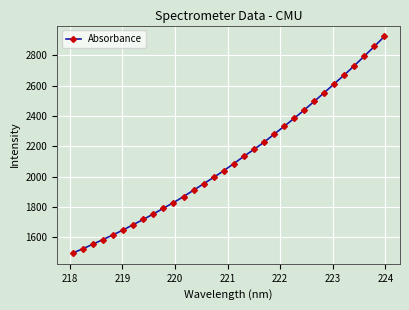

What is the difference between the maximum and minimum values?

1428.3